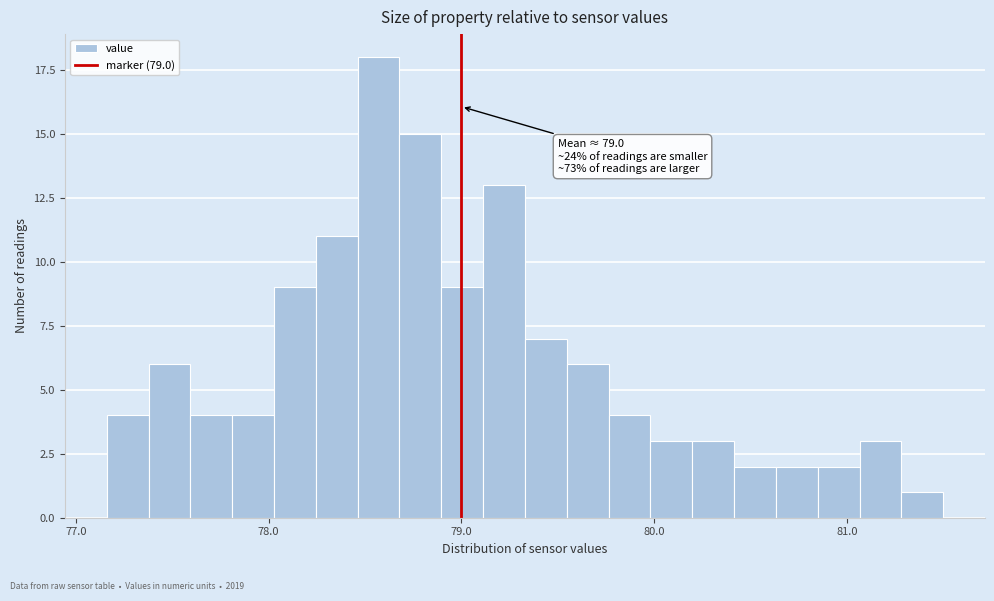

Read against the x-axis, roughly where is the centre of the tallest bar?

78.6